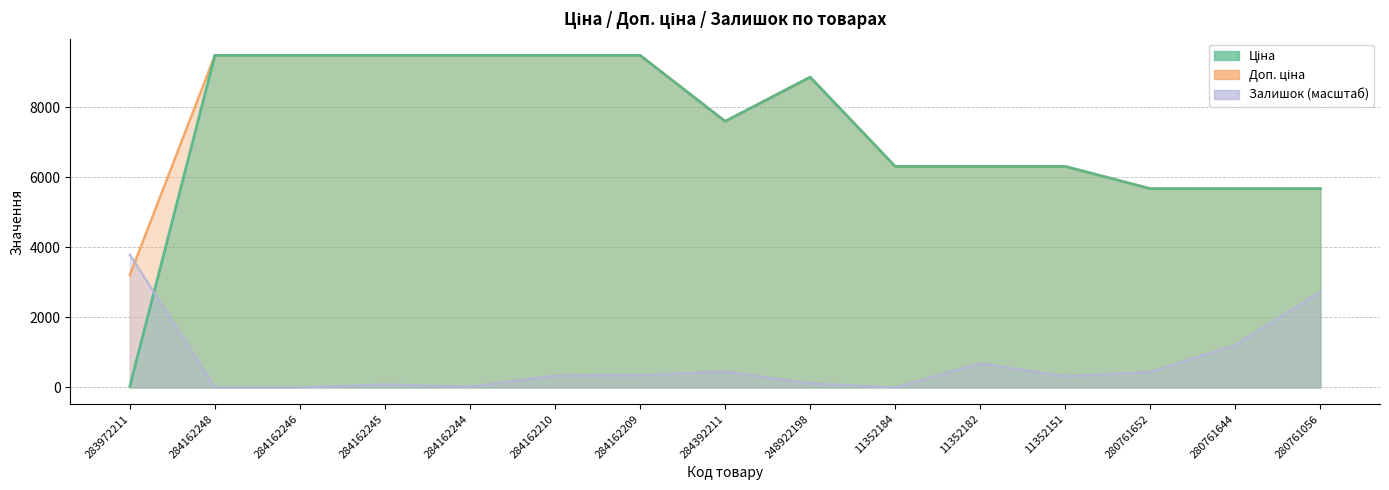

After their last crossing, which series has the higher values: Ціна or Залишок?

Ціна